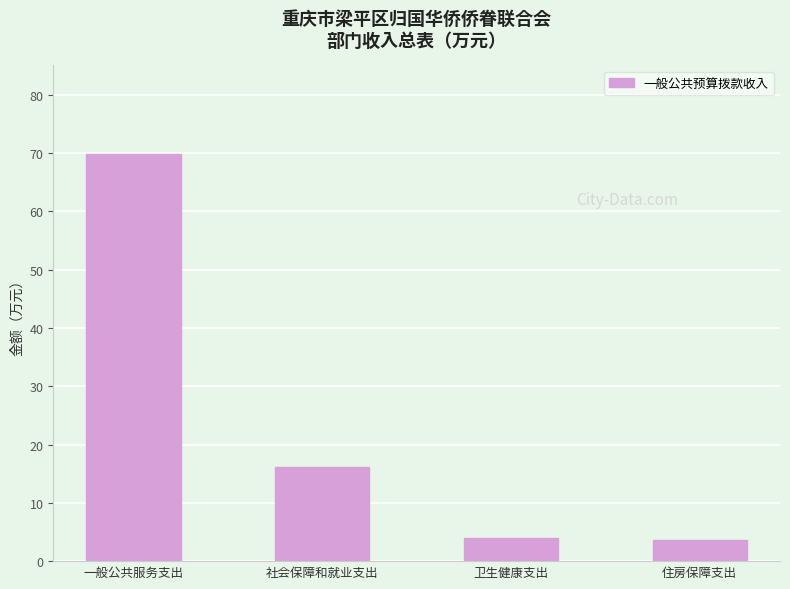

What is the label of the 4th bar from the left?

住房保障支出